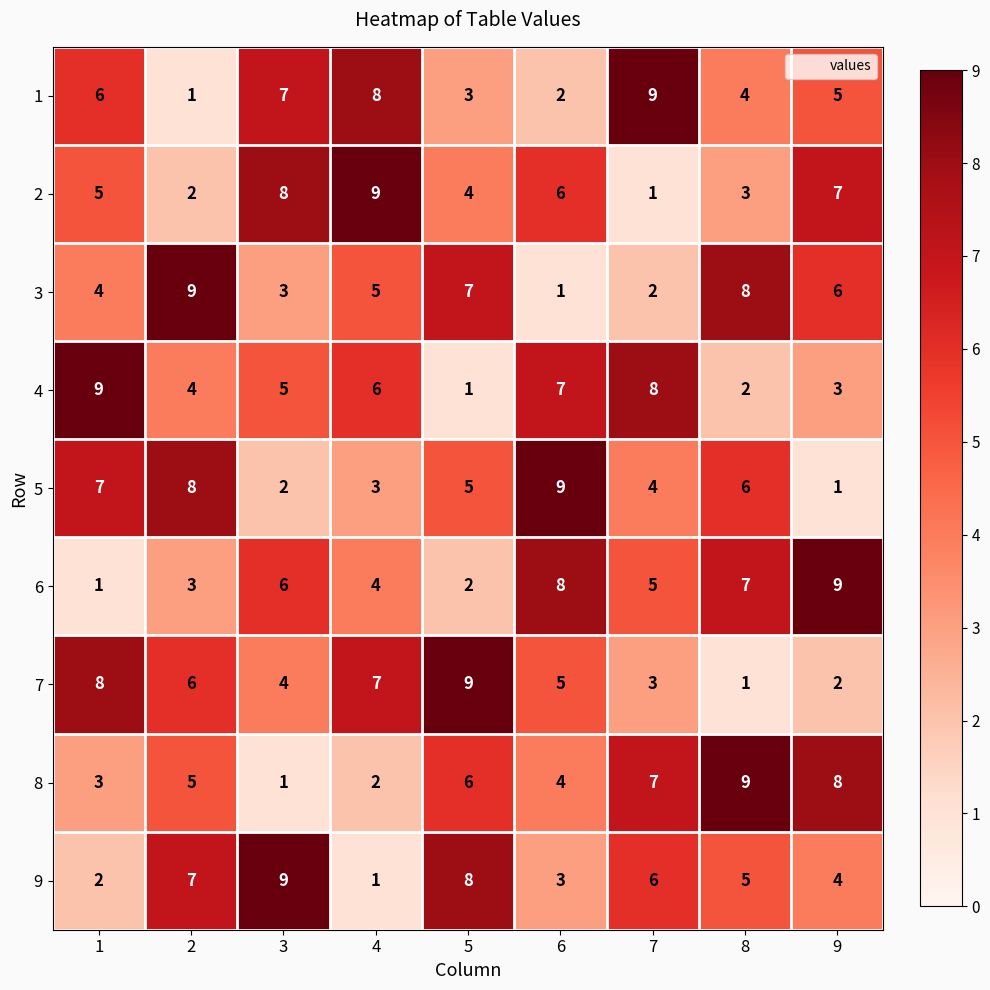

What is the spread (max minus min) of values at 7?

8